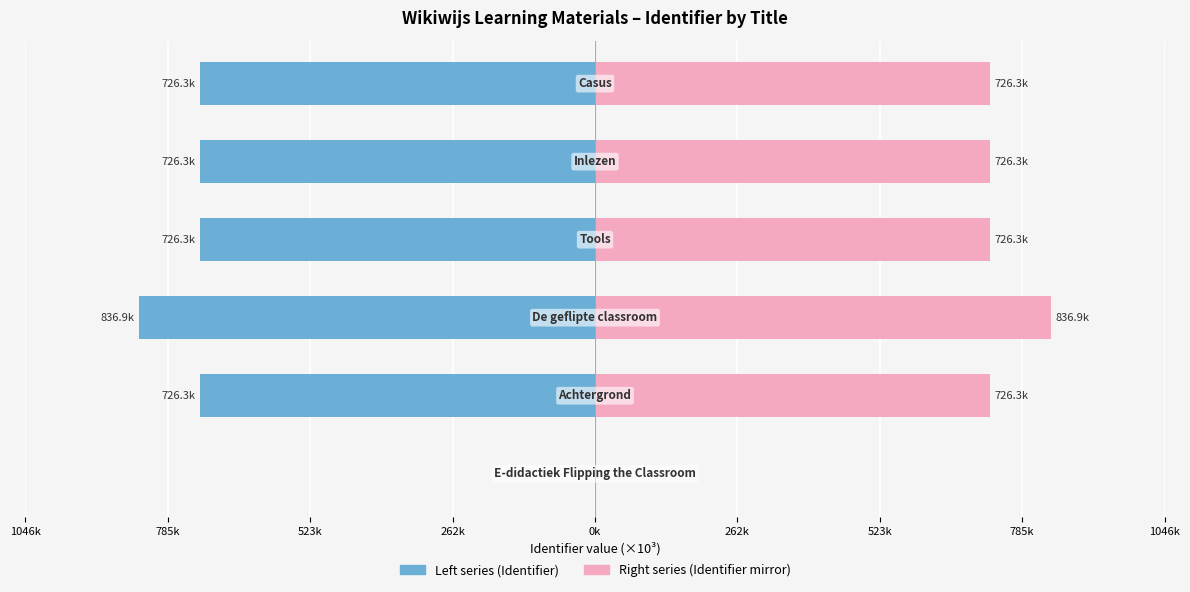

Reading left to right, list all the values displayed in this chart.

Identifier (×10³): 0.0	-726.3	-836.9	-726.3	-726.3	-726.3
Identifier (×10³) – mirror: 0.0	726.3	836.9	726.3	726.3	726.3